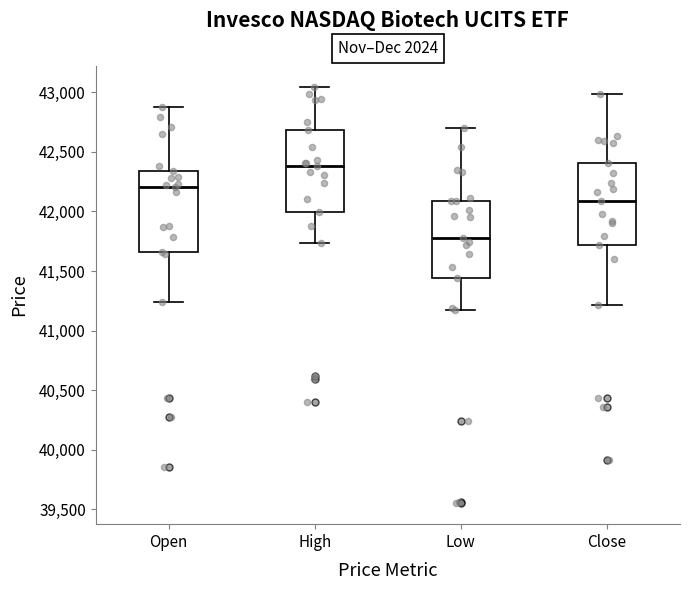

Where does the upper whisker of the box for Low end on the y-axis? The values are not printed on the chart, so give them approximately, as read against the axis.

42700